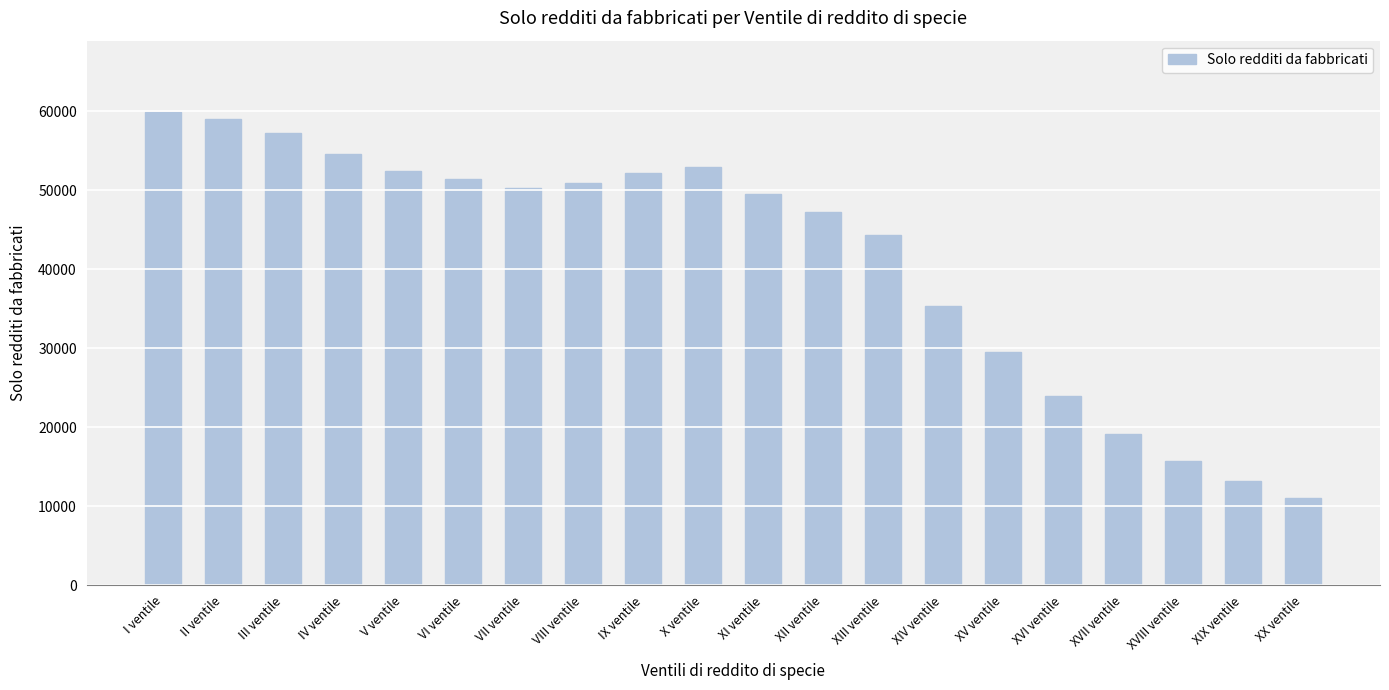

Reading left to right, what are all the values shown in this chart?

59933	59057	57249	54622	52463	51356	50268	50934	52154	52965	49464	47220	44333	35382	29514	23960	19106	15676	13156	11030